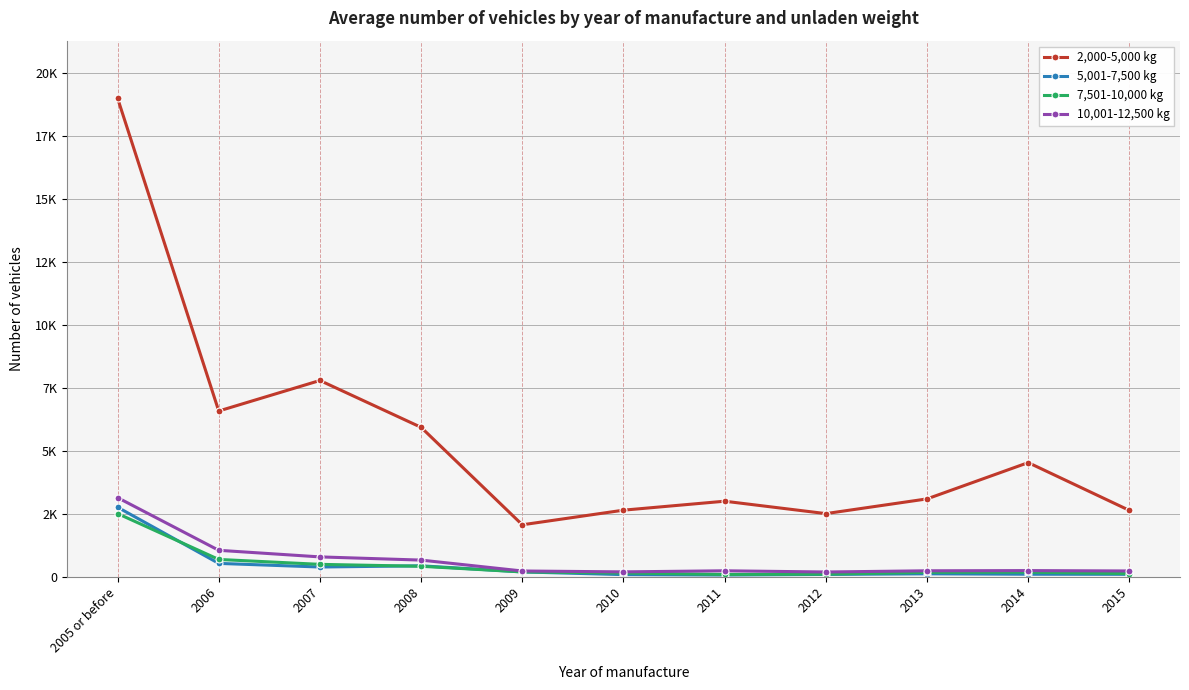

What are all the series names shown in the legend?

2,000-5,000 kg, 5,001-7,500 kg, 7,501-10,000 kg, 10,001-12,500 kg